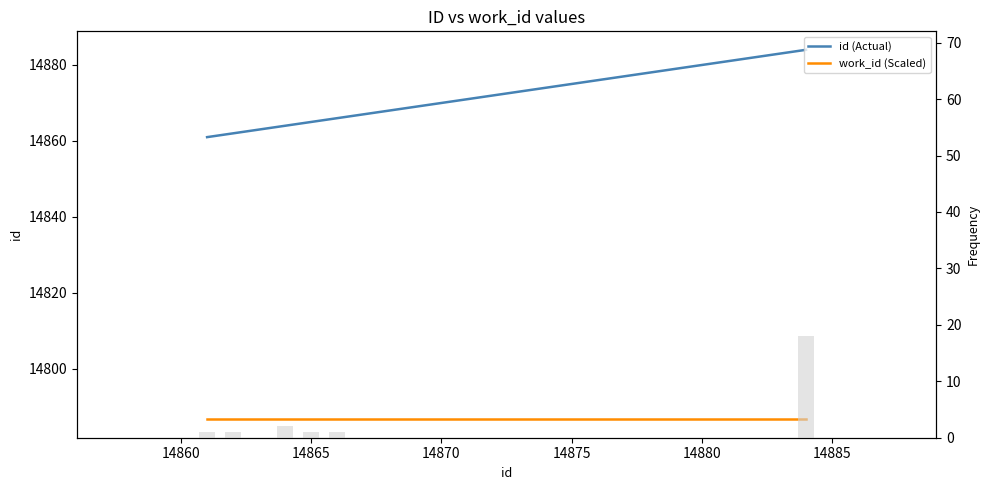

What is the average value of the work_id (Scaled) series?

14786.7